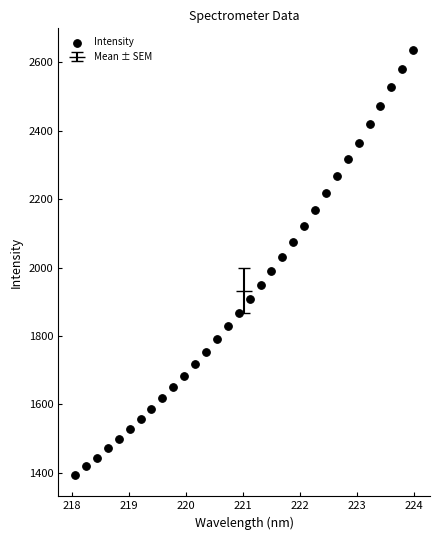

What is the range of X values (max minus min)?

5.9